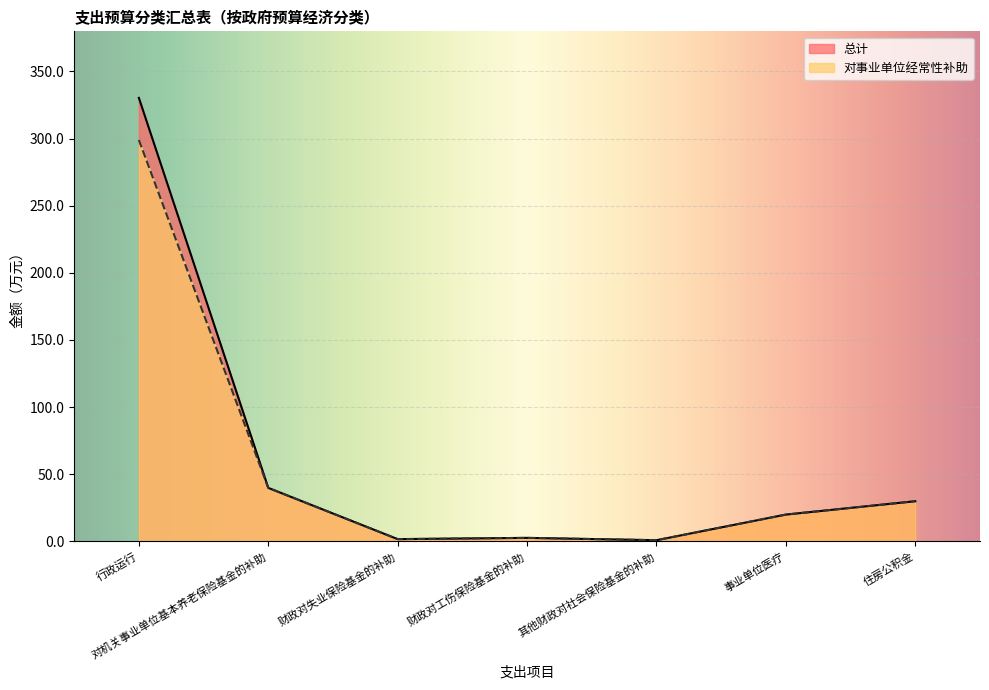

What are all the series names shown in the legend?

总计, 对事业单位经常性补助